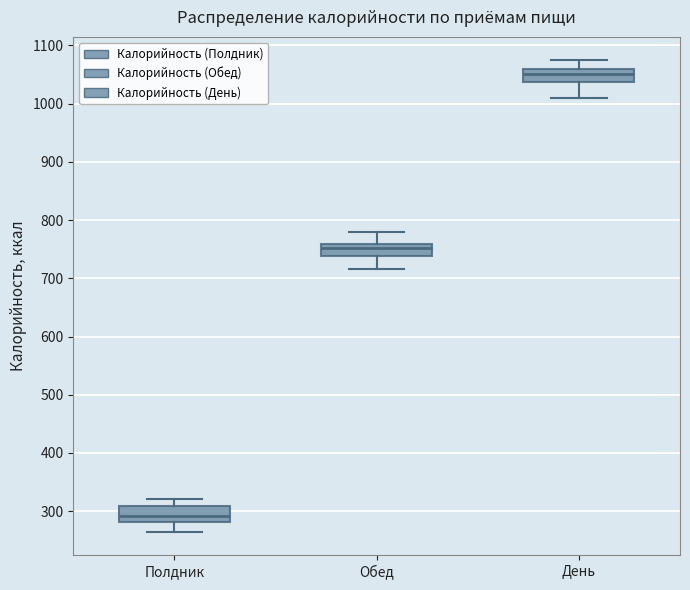

Where is the upper edge of the box for Полдник on the y-axis? The values are not printed on the chart, so give them approximately, as read against the axis.

310